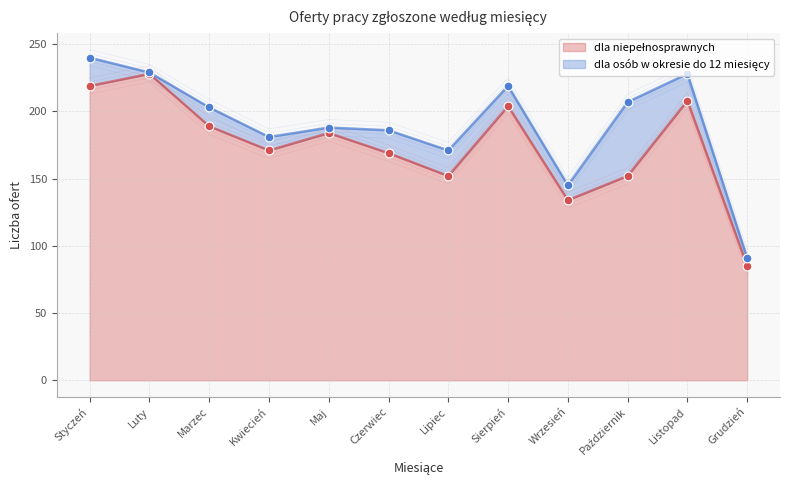

Which has a higher value, Kwiecień or Wrzesień?

Kwiecień